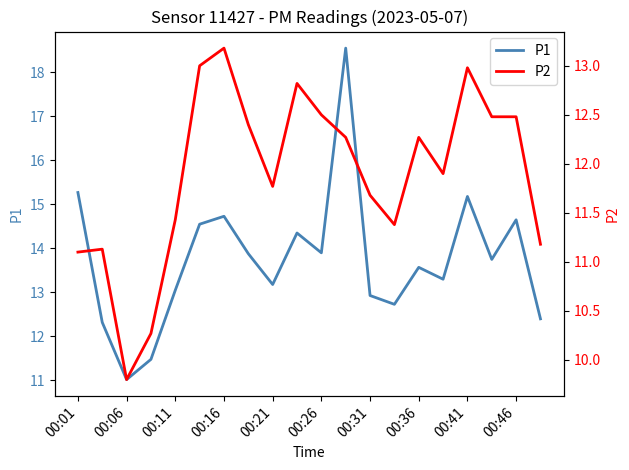

The value of P1 at 00:46 is 14.7. True or false?

True